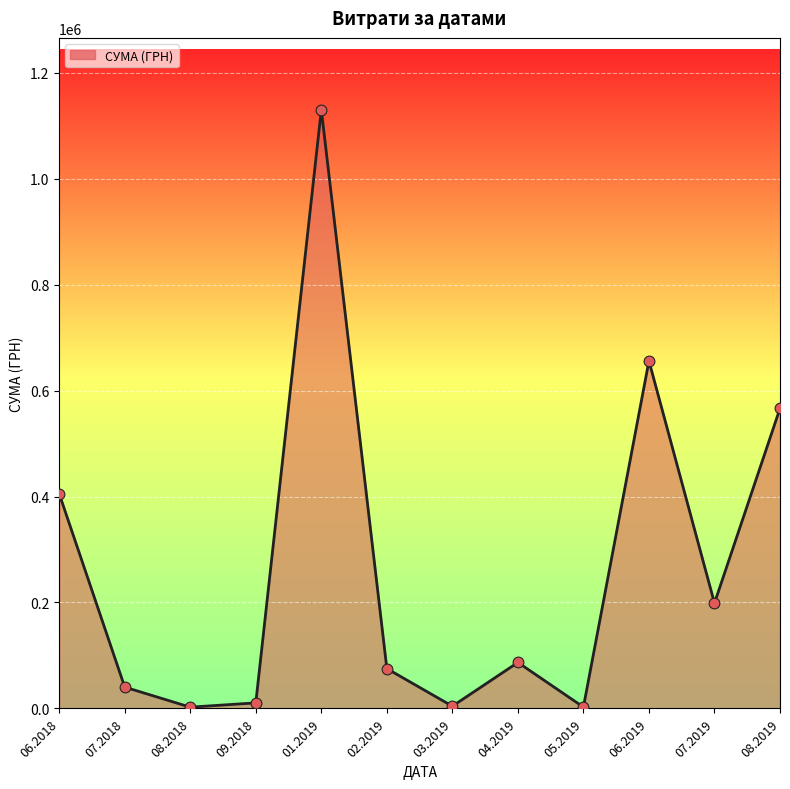

What is the ratio of the value at 01.2019 to the value at 06.2018?

2.8